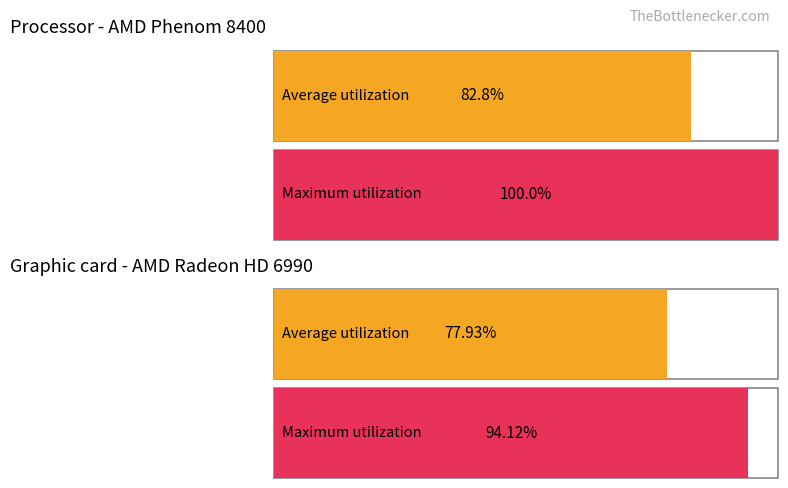

Is it true that Average utilization equals 70 at 18-19?

False